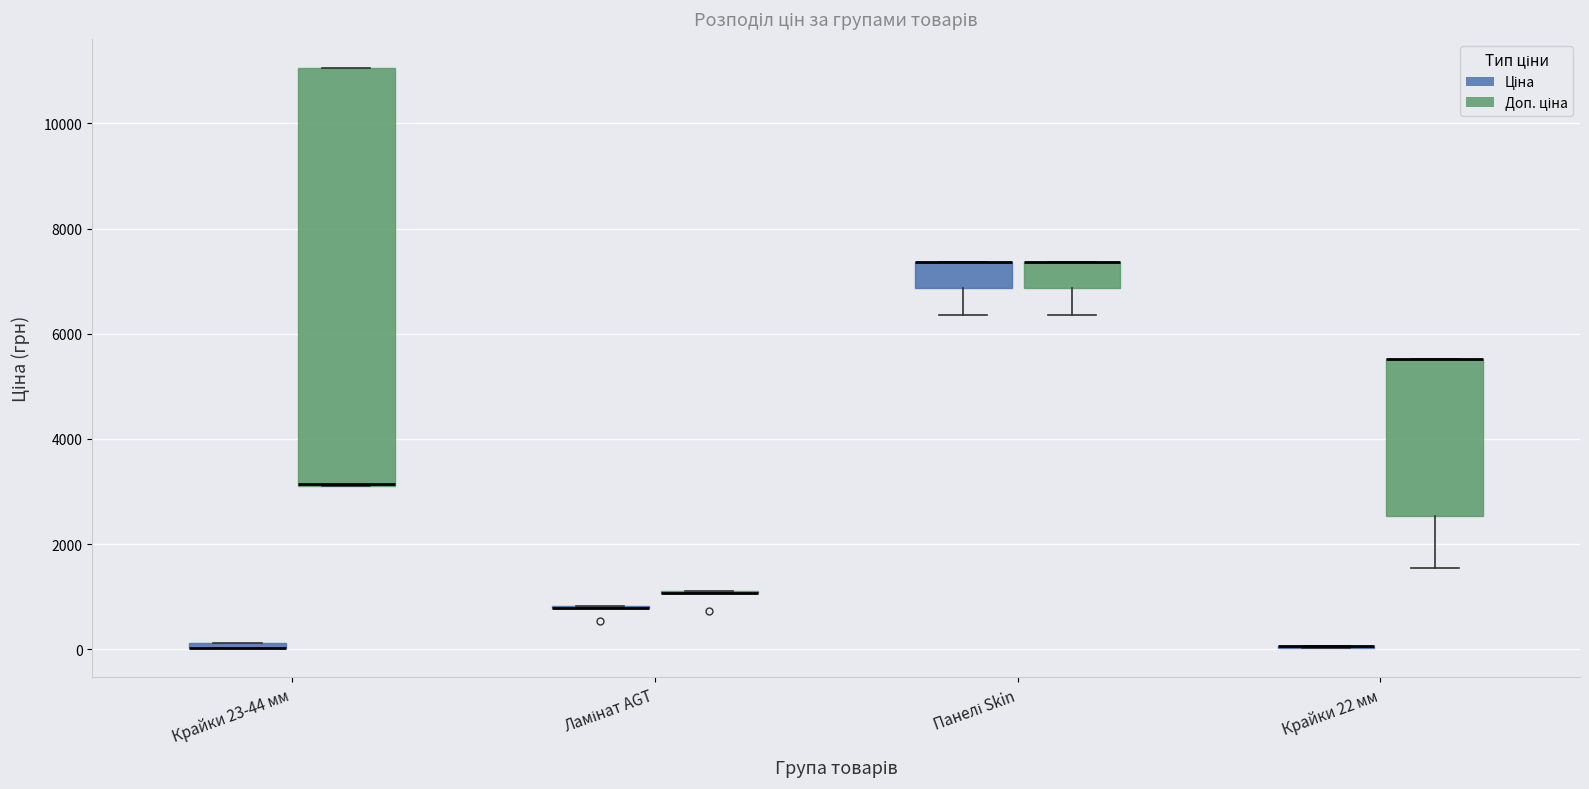

Where is the lower edge of the box for Крайки 22 мм (Доп. ціна) on the y-axis? The values are not printed on the chart, so give them approximately, as read against the axis.

2600